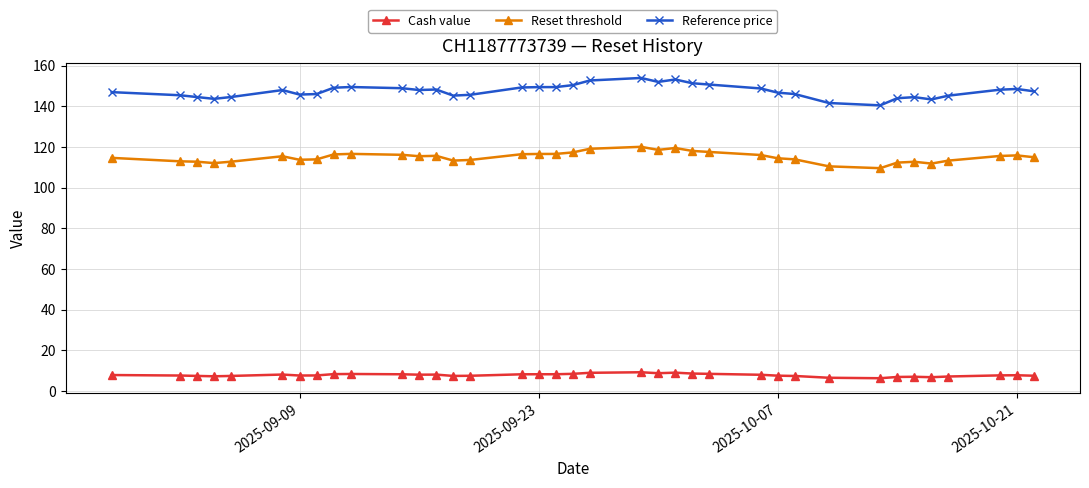

What are all the series names shown in the legend?

Cash value, Reset threshold, Reference price